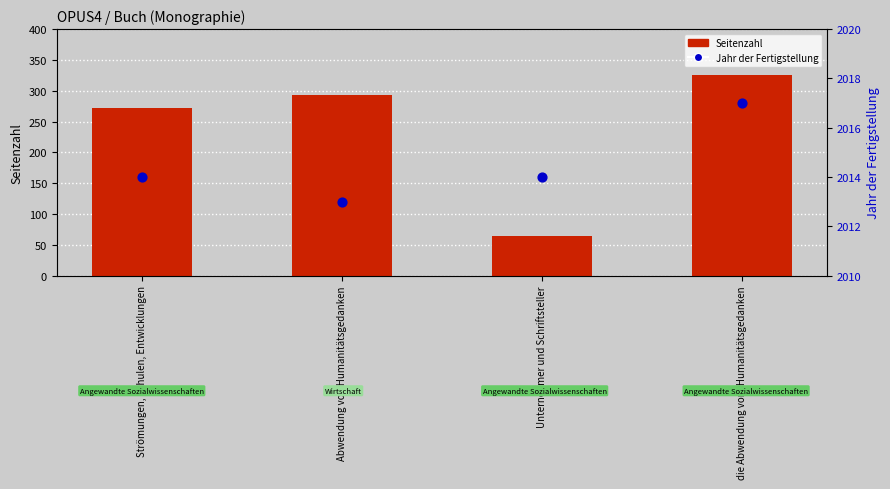

At how many categories does at least one series exceed 1052?

4